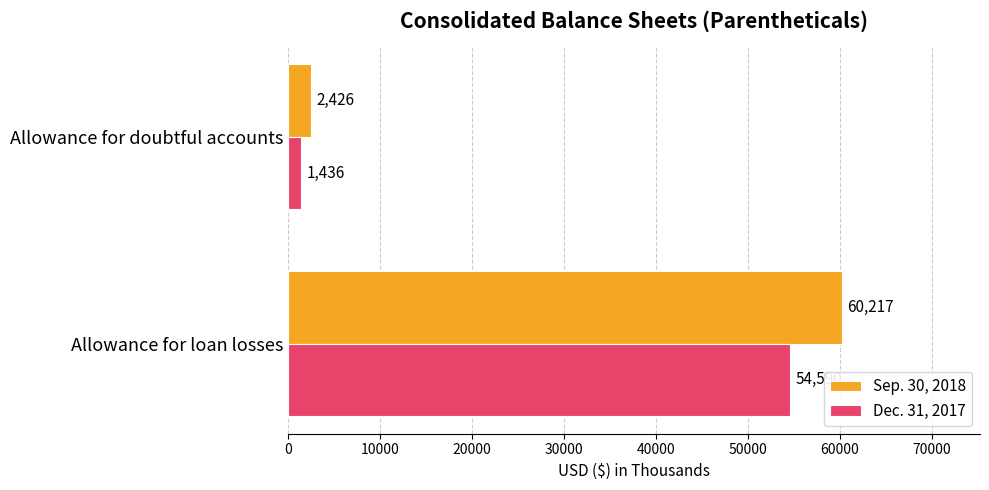

At Allowance for doubtful accounts, list the series in order from smallest to largest.

Dec. 31, 2017, Sep. 30, 2018